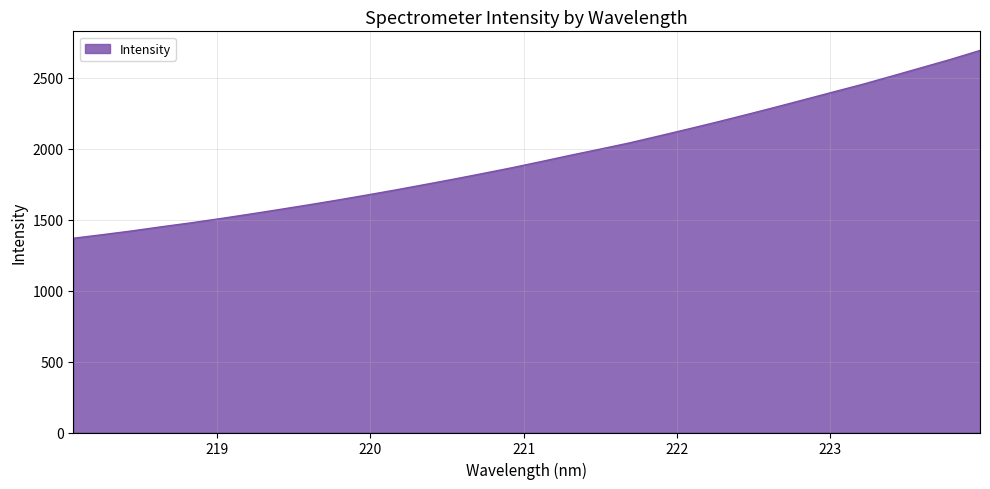

What is the smallest value displayed?

1369.5